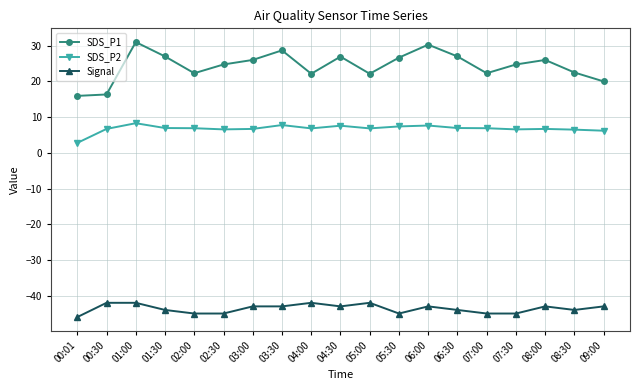

Which series has the largest total across all categories?

SDS_P1